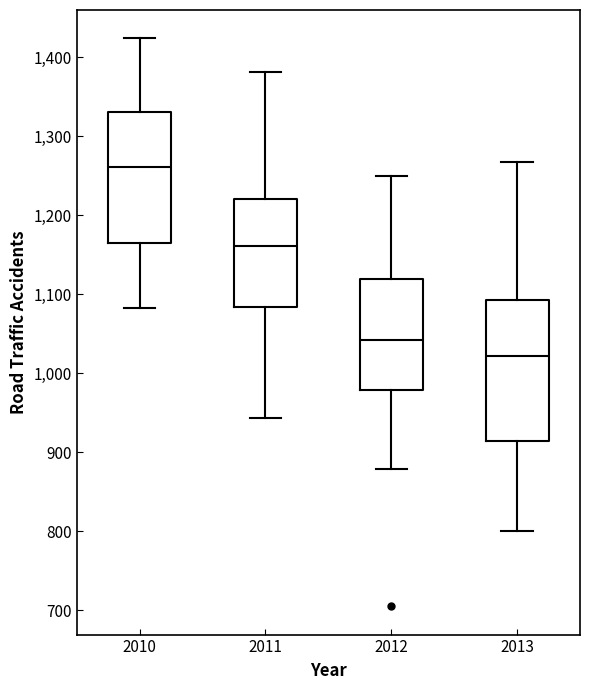

Reading left to right, transcribe this box plot: for each box, give where its median line is, the range the box spans, and where its two whiskers end, as read against the y-axis. The values are not printed on the chart, so give them approximately, as read against the axis.

2010: median 1260, box 1160 to 1330, whiskers 1080 to 1420
2011: median 1160, box 1080 to 1220, whiskers 940 to 1380
2012: median 1040, box 980 to 1120, whiskers 880 to 1250
2013: median 1020, box 910 to 1090, whiskers 800 to 1270